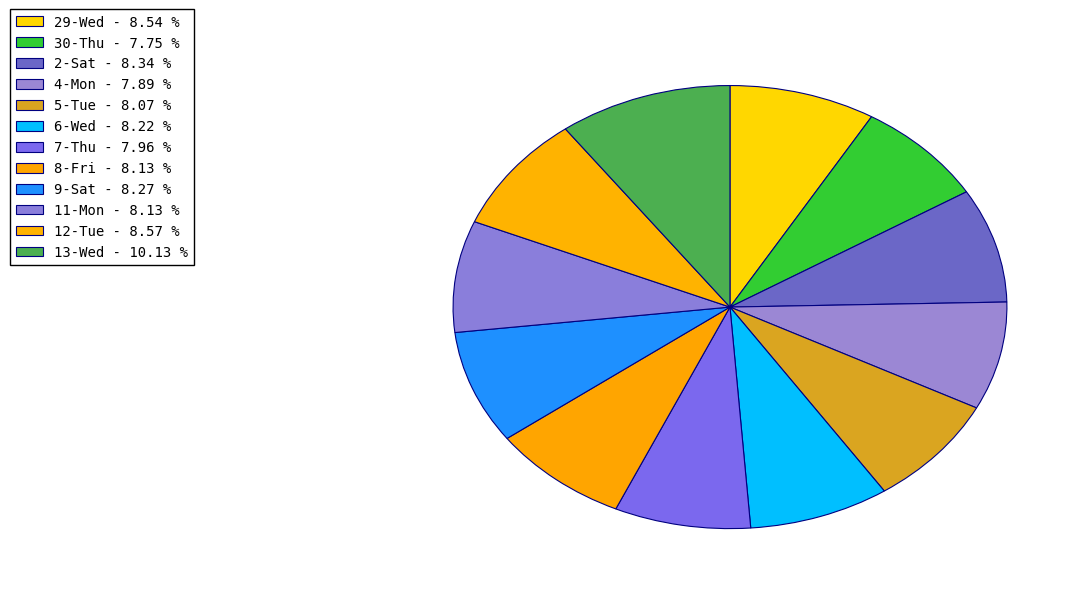

Approximately how many times larger is the value at 6-Wed compared to 13-Wed?

0.8